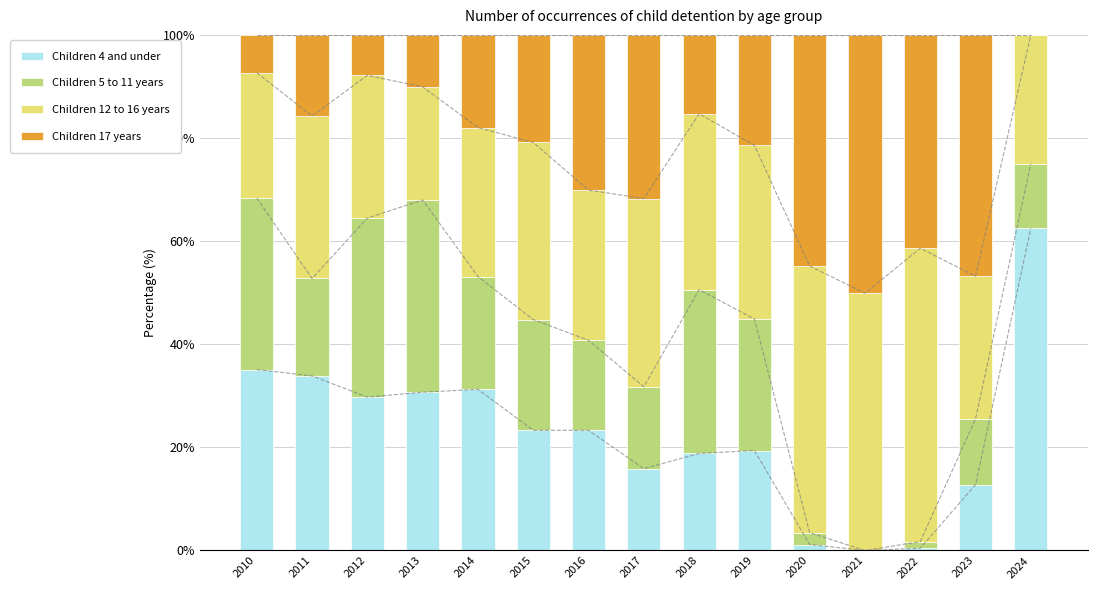

What is the sum of all Children 5 to 11 years values?

287.0